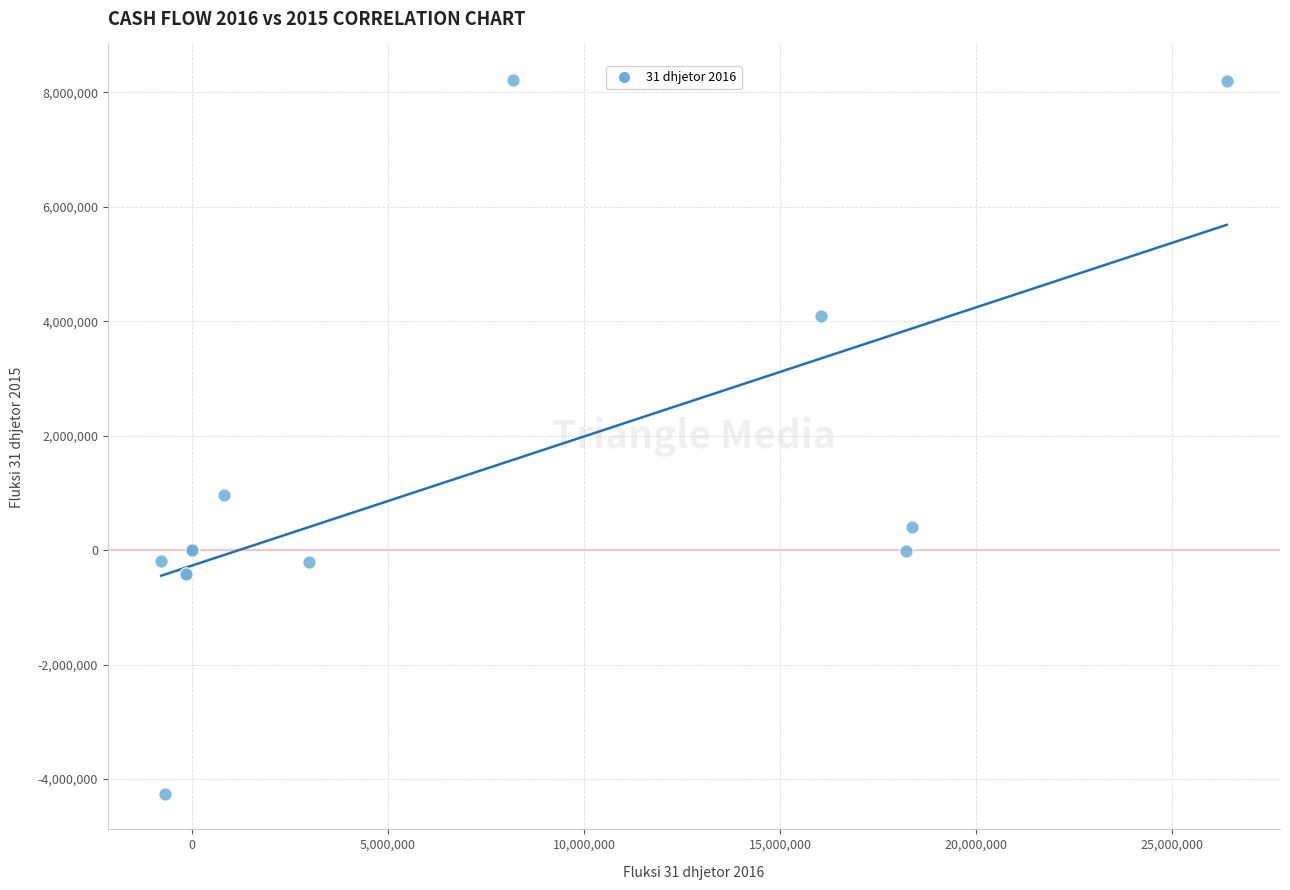

What Y value in the scatter plot is closest to 1978230?

971639